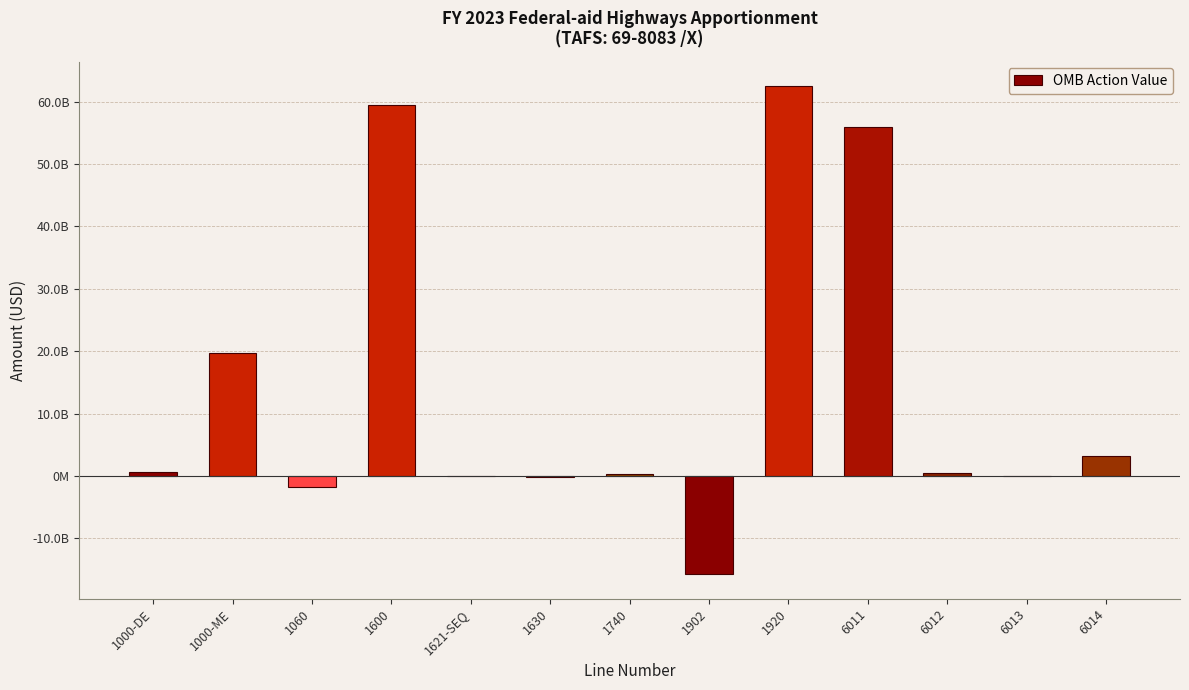

Reading left to right, list all the values displayed in this chart.

656854079	19739585000	-1724400924	59503510674	-42123000	-223500000	350000000	-15732335909	62527589920	55890937259	473535991	3248000	3257626591